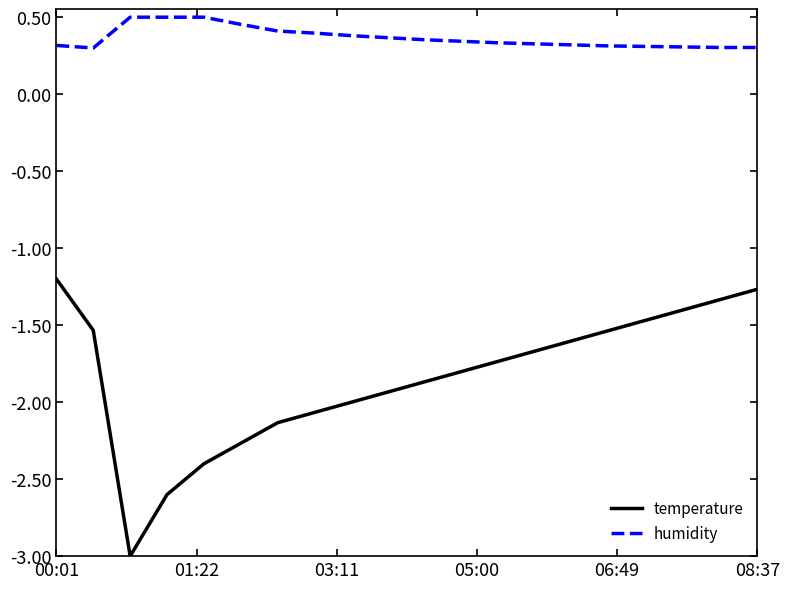

Which series has the largest total across all categories?

humidity